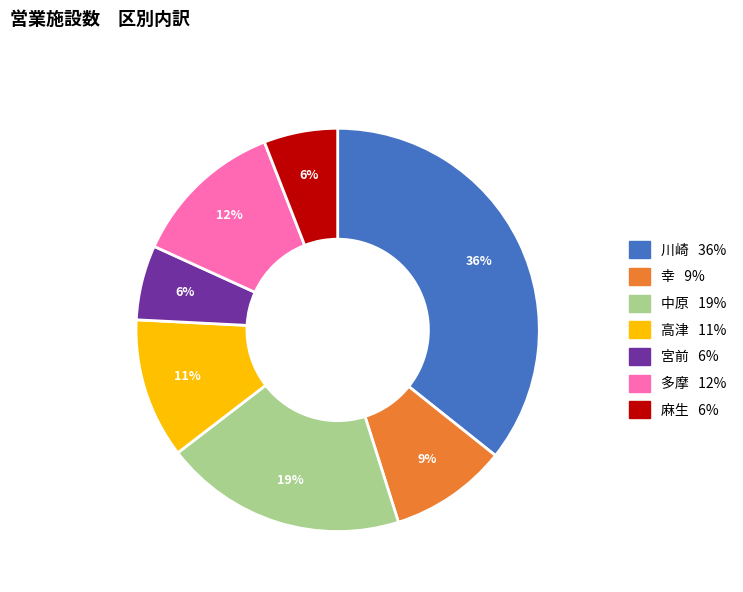

To the nearest percent, what portion does 宮前 represent?

6%